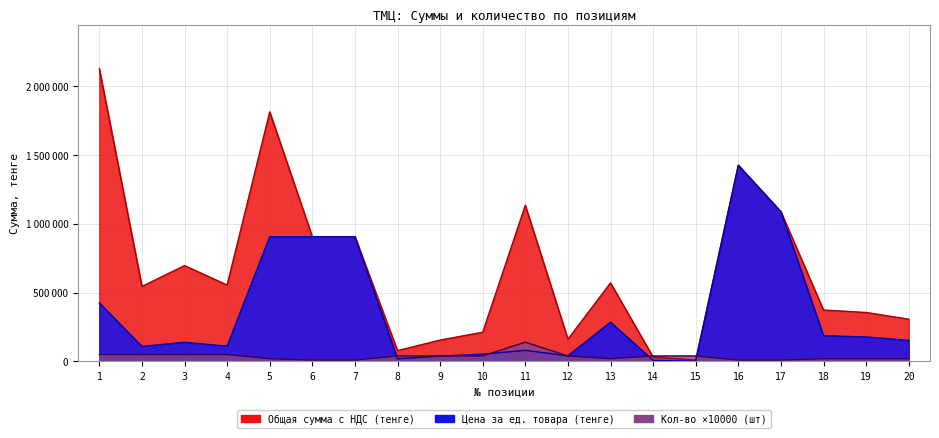

List the labels in order of Общая сумма с НДС (тенге) value, largest first.

1, 5, 16, 11, 17, 6, 7, 3, 13, 4, 2, 18, 19, 20, 10, 12, 9, 8, 14, 15